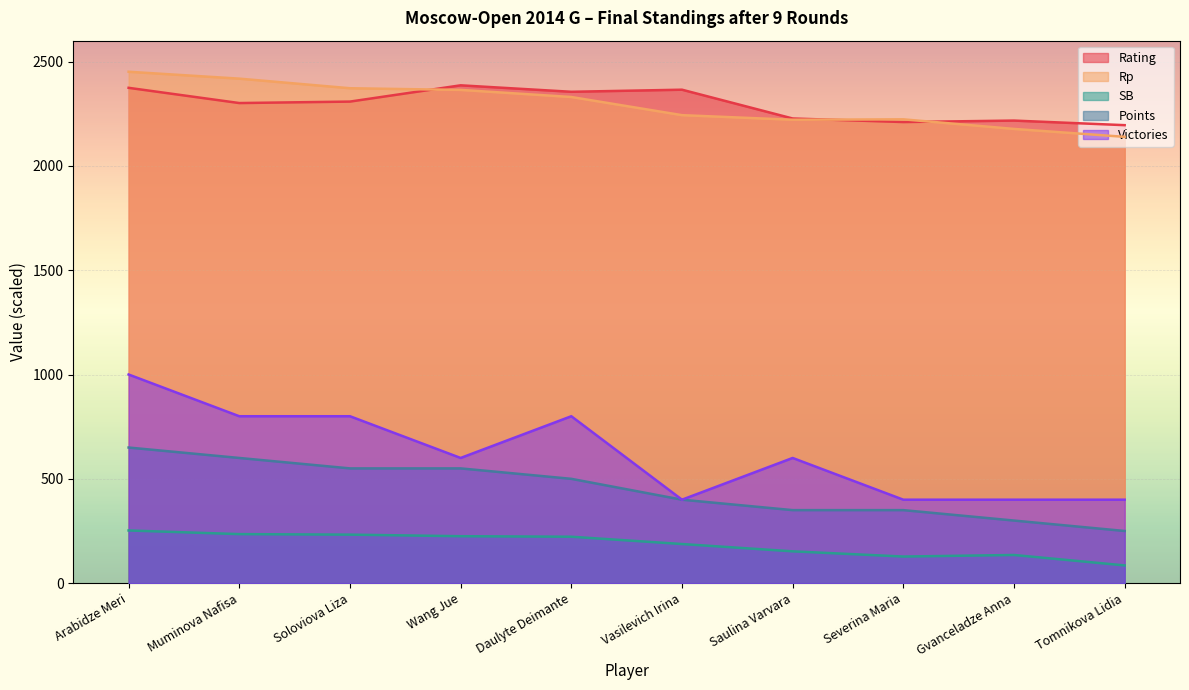

Rank the series by their maximum value, from highest to lowest.

Rp, Rating, Victories, Points, SB